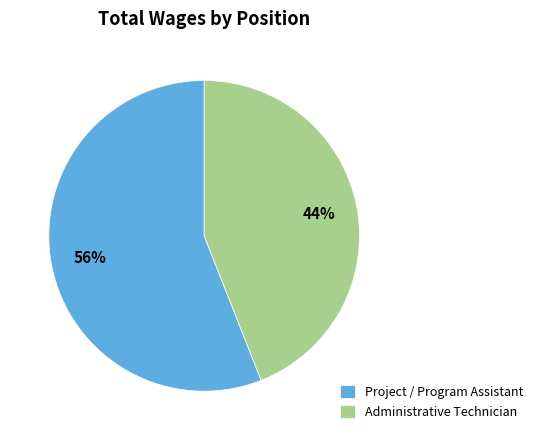

Is there any slice that represents more than half of the pie?

Yes